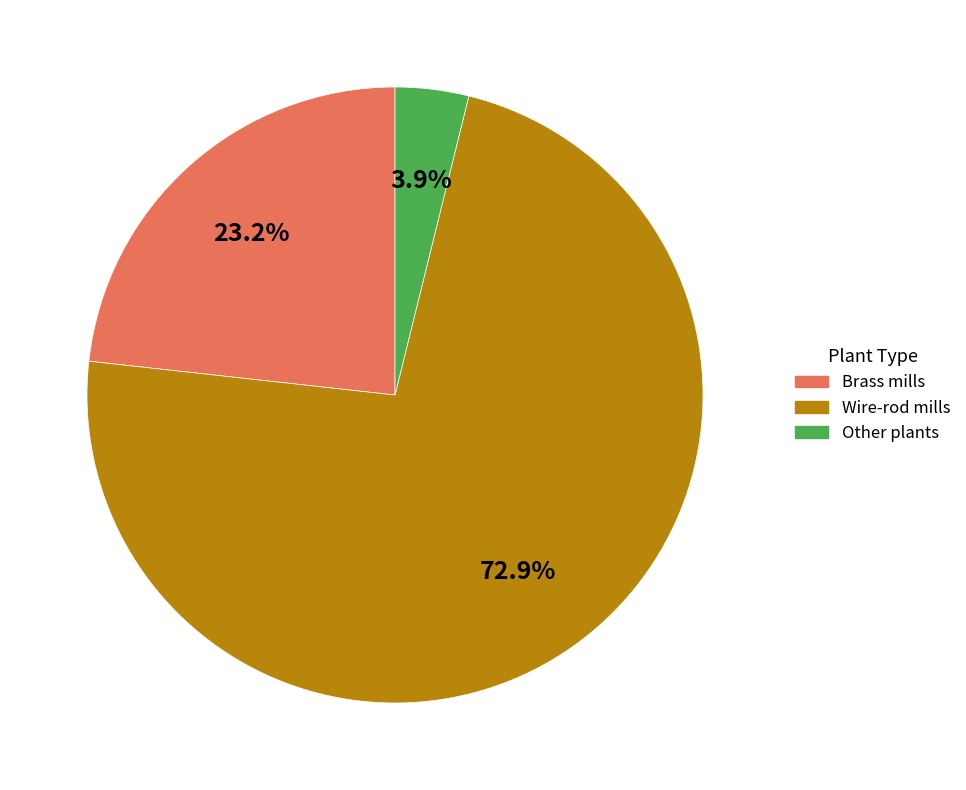

What is the ratio of the value at Brass mills to the value at Wire-rod mills?

0.3